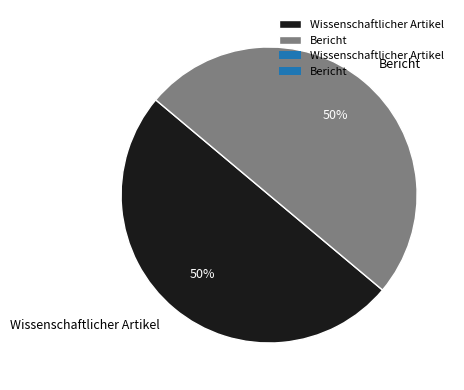

Approximately how many times larger is the value at Bericht compared to Wissenschaftlicher Artikel?

1.0